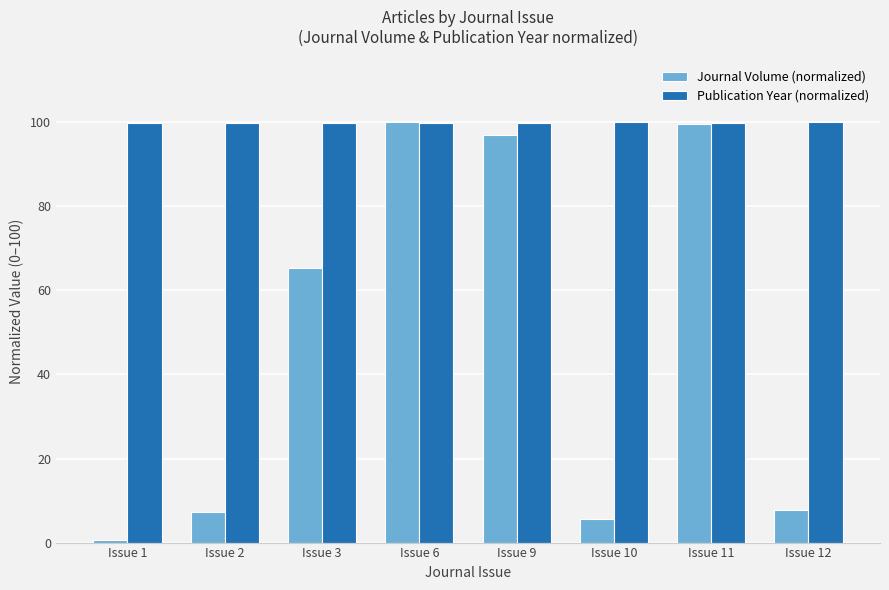

What is the average value of the Publication Year (normalized) series?

99.9